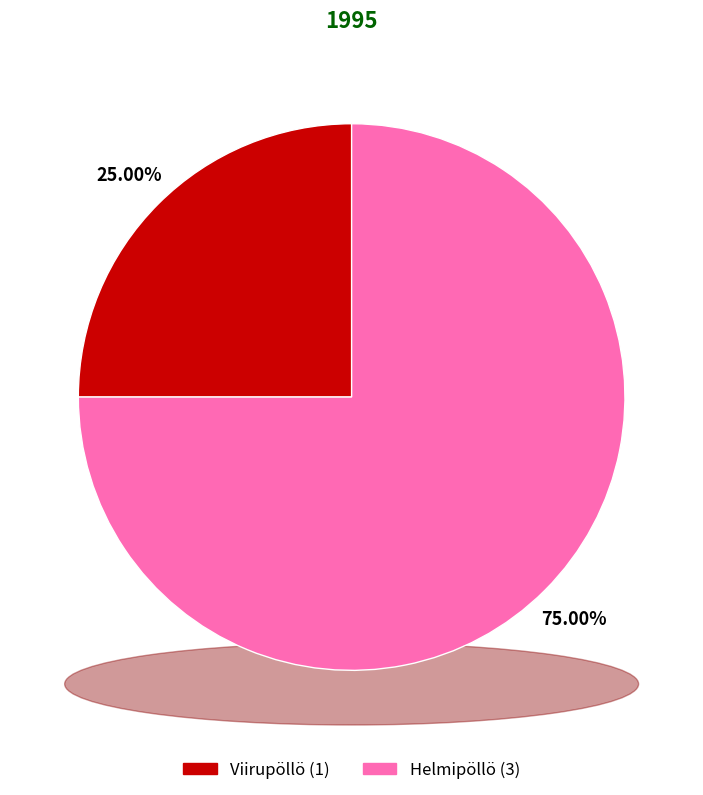

To the nearest percent, what percentage of the pie is Helmipöllö?

75%